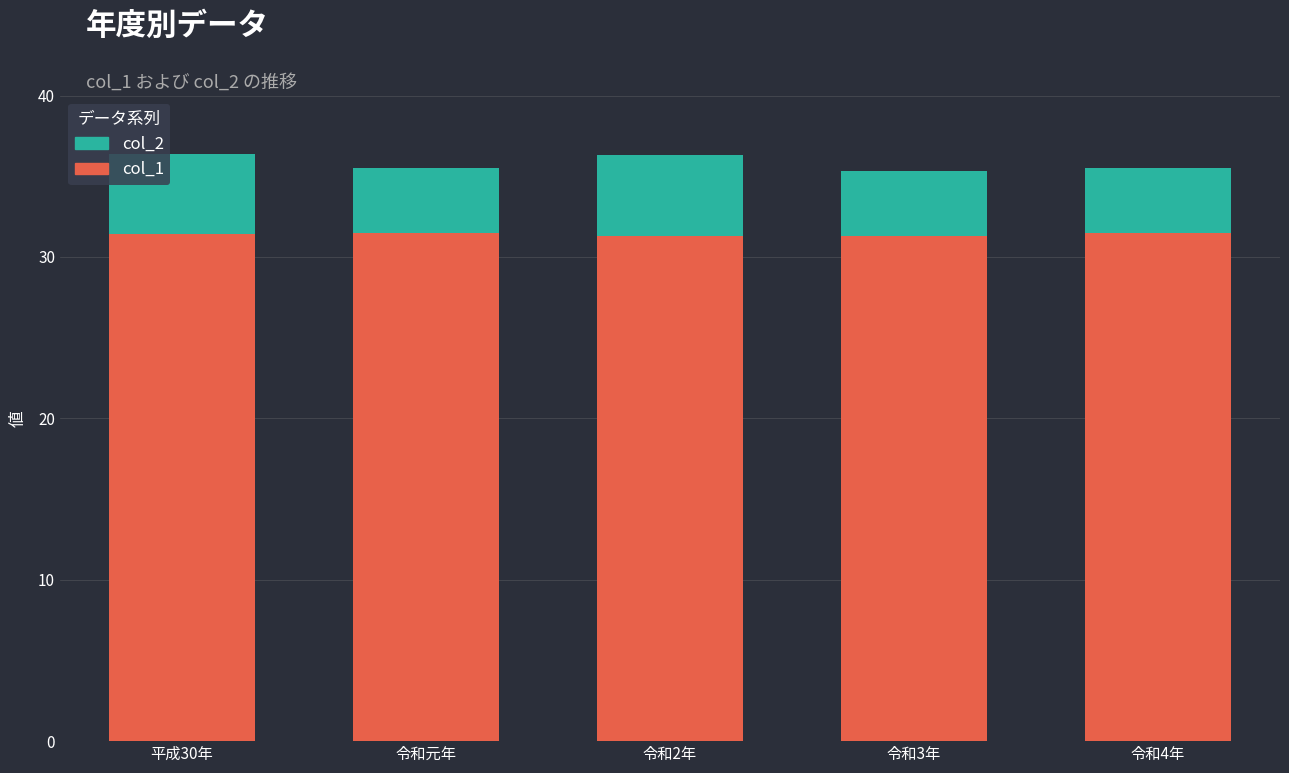

What is the total value across all series at 令和4年?

35.5